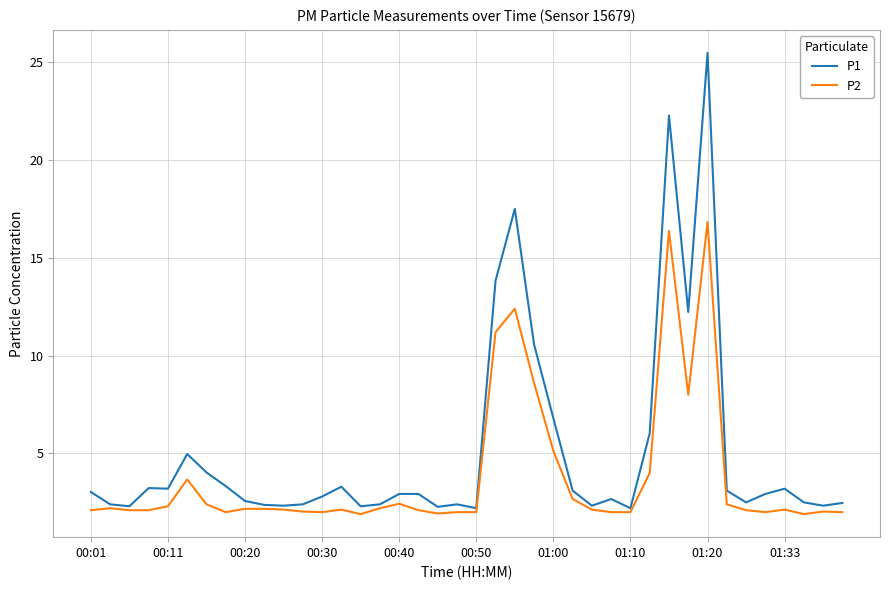

List the series in order of their overall mean, highest first.

P1, P2